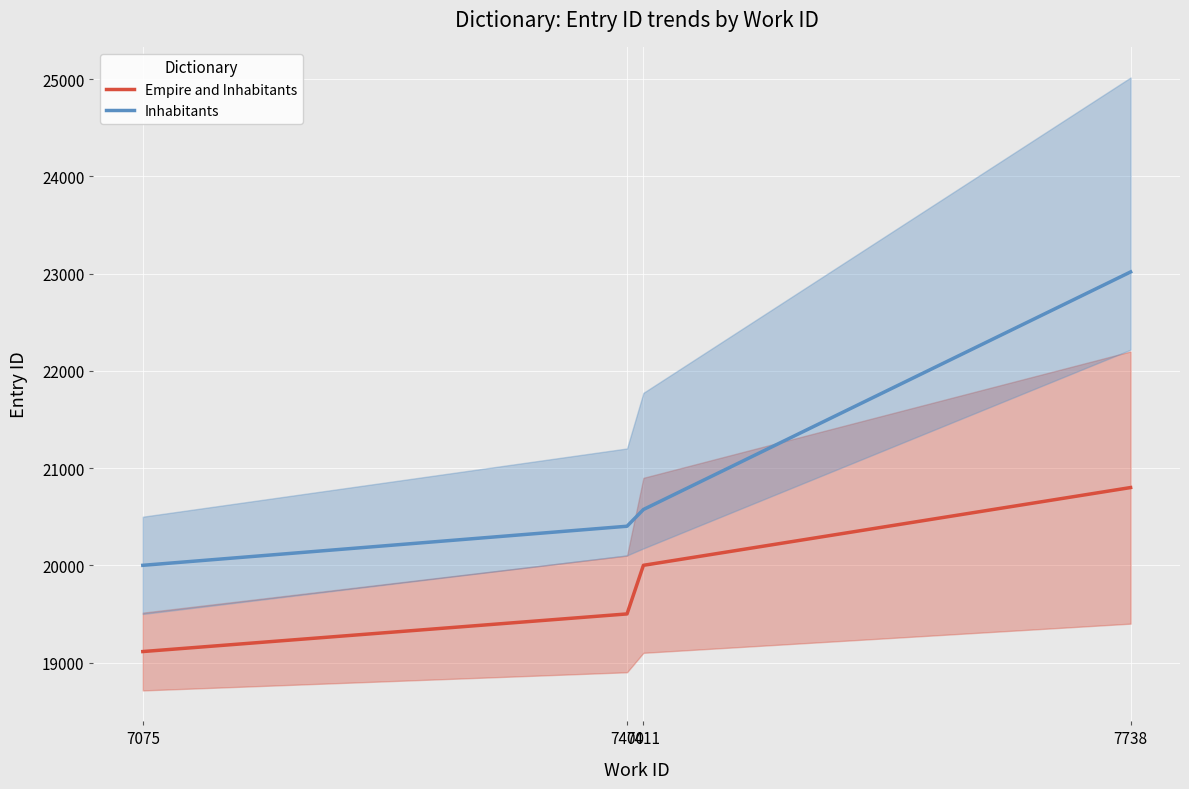

Rank the categories by Empire and Inhabitants value from lowest to highest.

7075, 7400, 7411, 7738